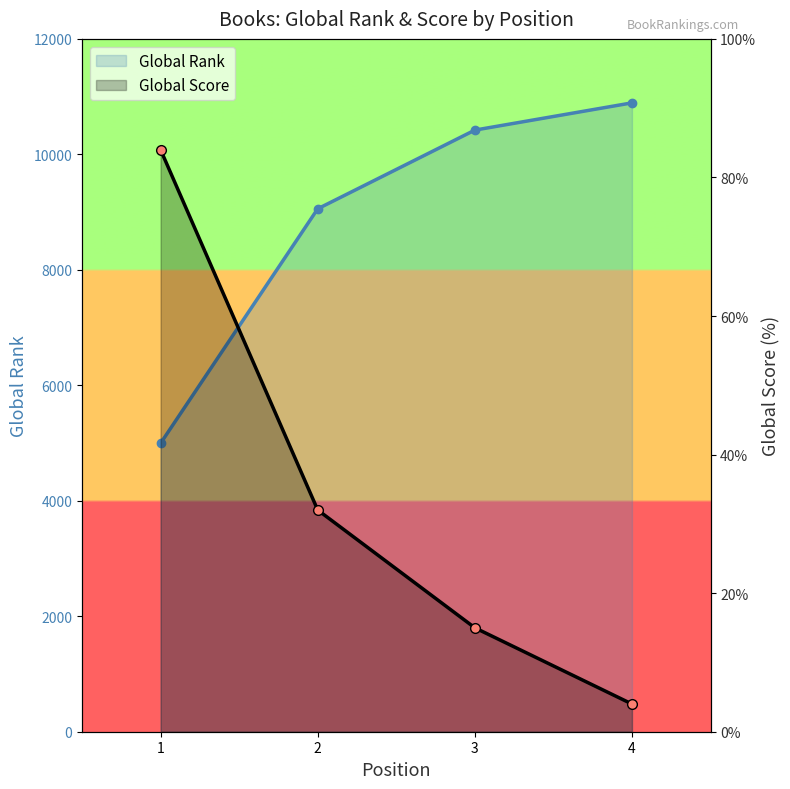

What are all the series names shown in the legend?

Global Rank, Global Score